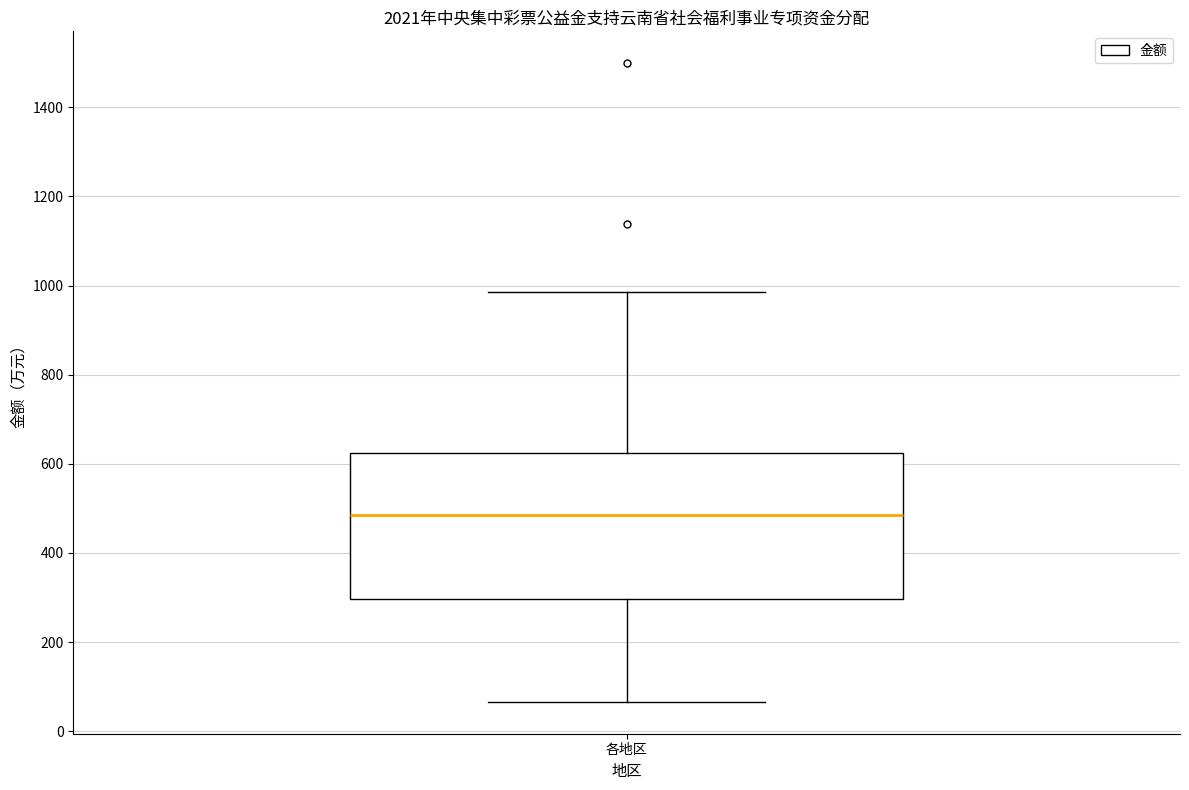

Read this box plot against the y-axis: the position of the median line, the range covered by the box, and the ends of both whiskers. The values are not printed on the chart, so give them approximately, as read against the axis.

median 480, box 300 to 620, whiskers 60 to 980